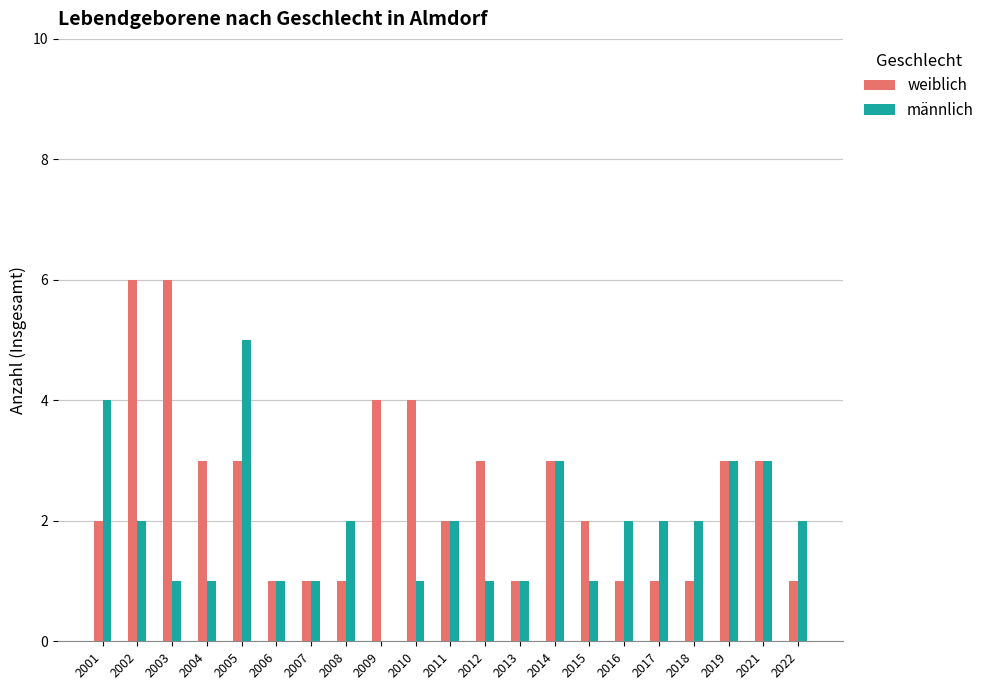

Is the value of weiblich at 2003 greater than the value of männlich at 2015?

Yes